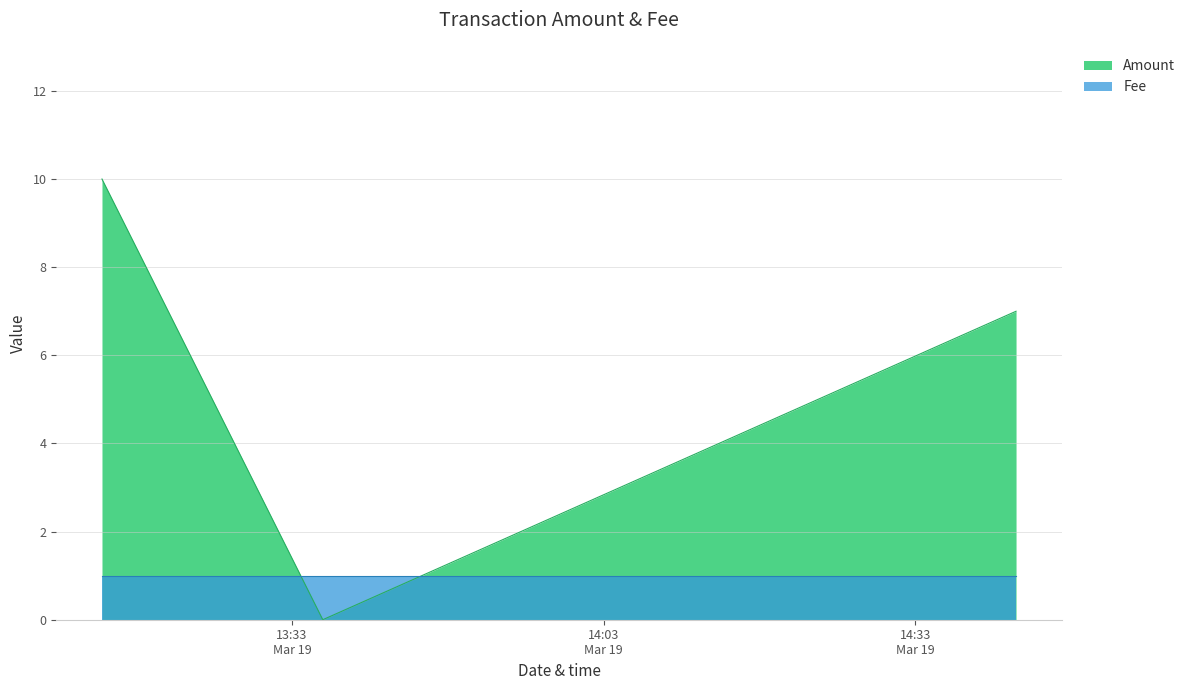

Between 2018-03-19 13:35:58 and 2018-03-19 14:42:41, which is larger?

2018-03-19 14:42:41